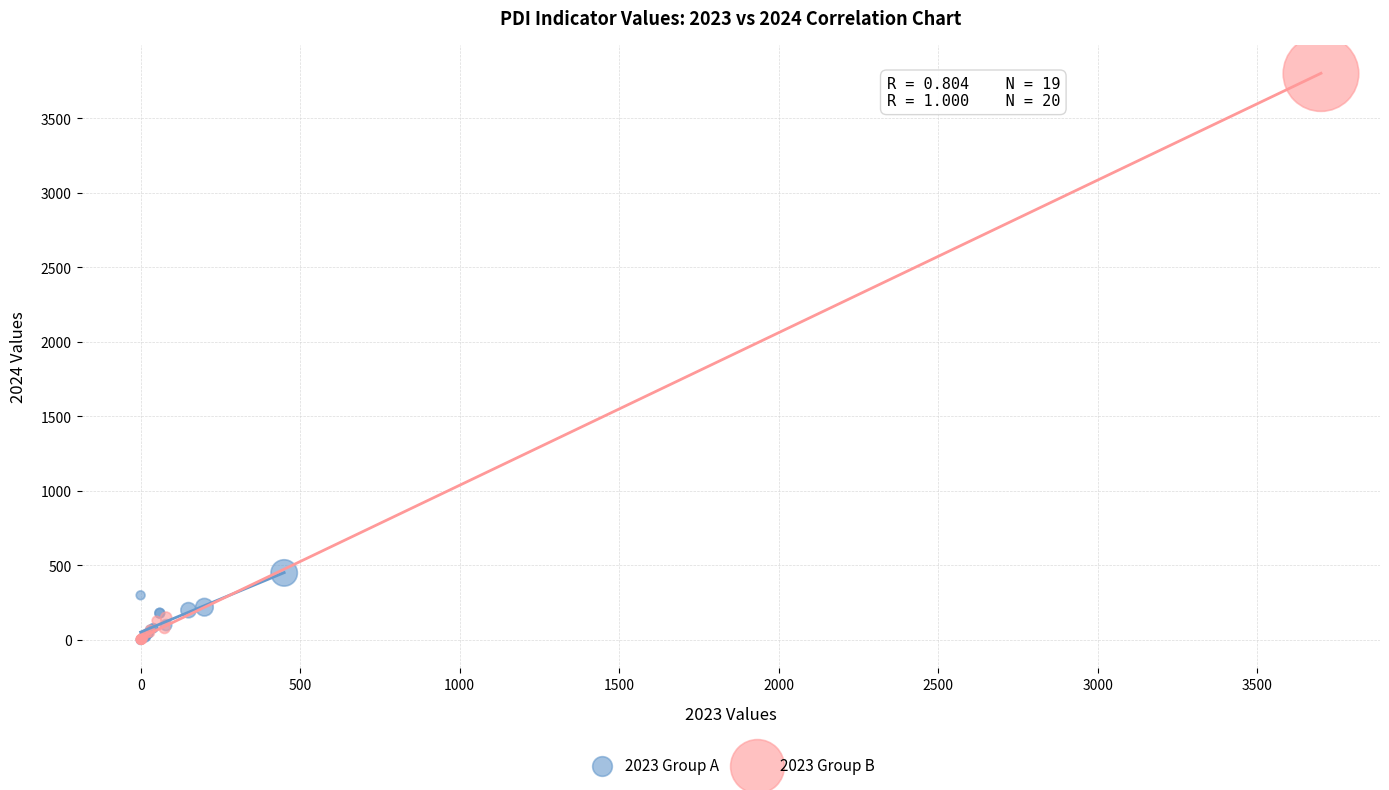

Which series has the largest Y range (max minus min)?

2023 Group B